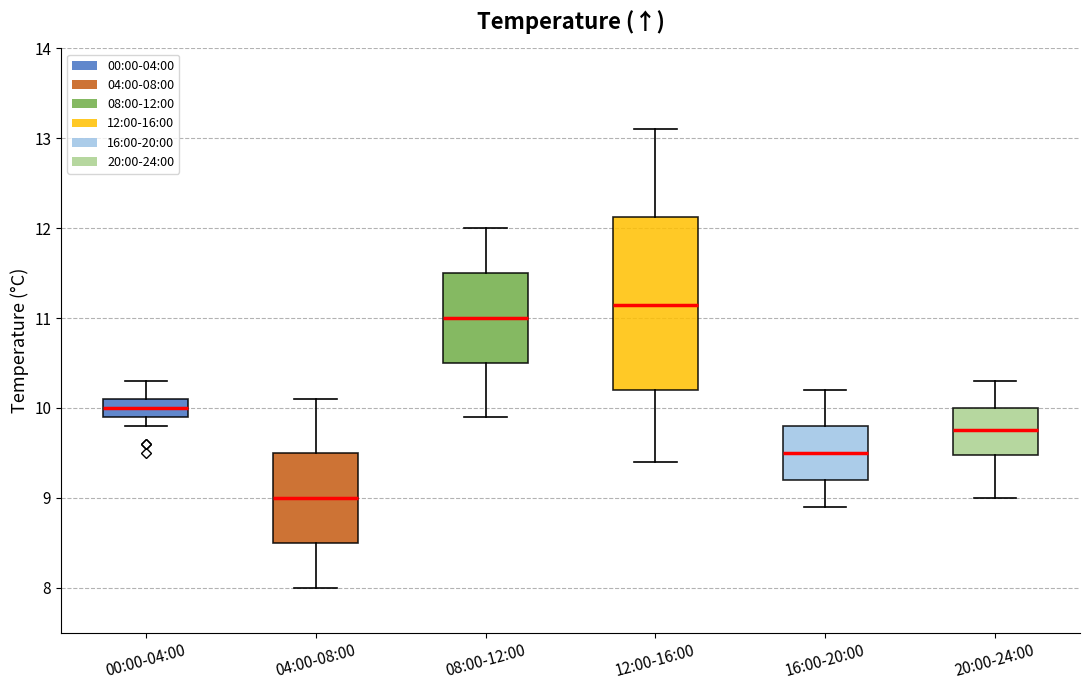

Where does the upper whisker of the box for 16:00-20:00 end on the y-axis? The values are not printed on the chart, so give them approximately, as read against the axis.

10.2